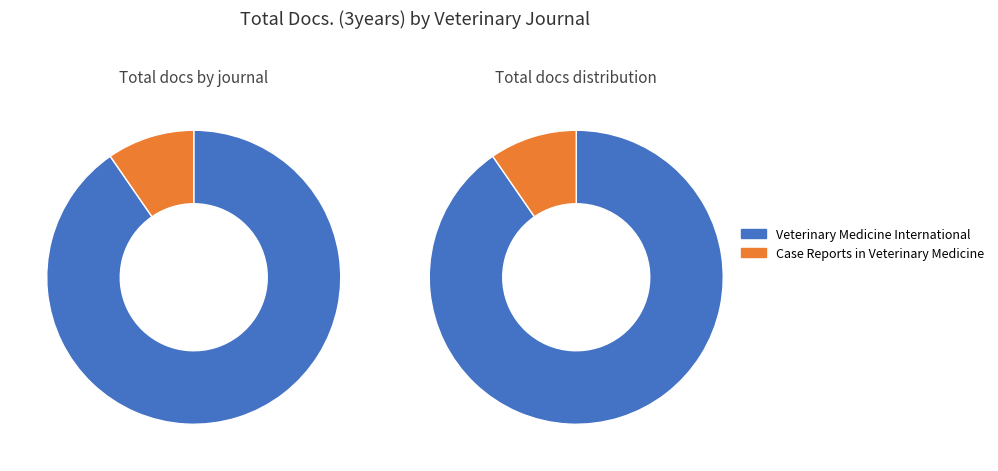

How many segments does this pie chart have?

2